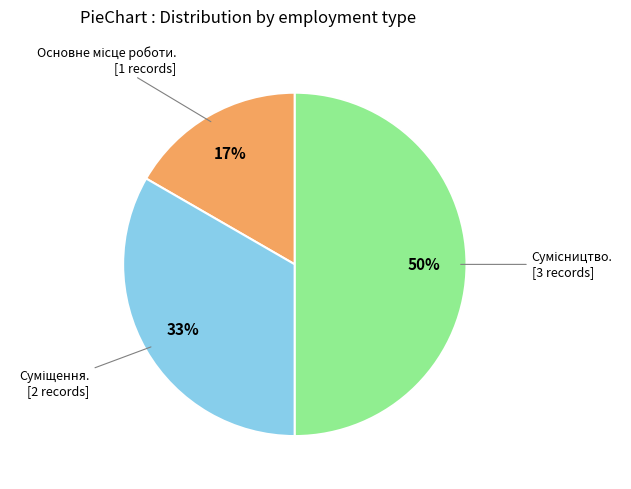

To the nearest percent, what is the average slice percentage?

33%